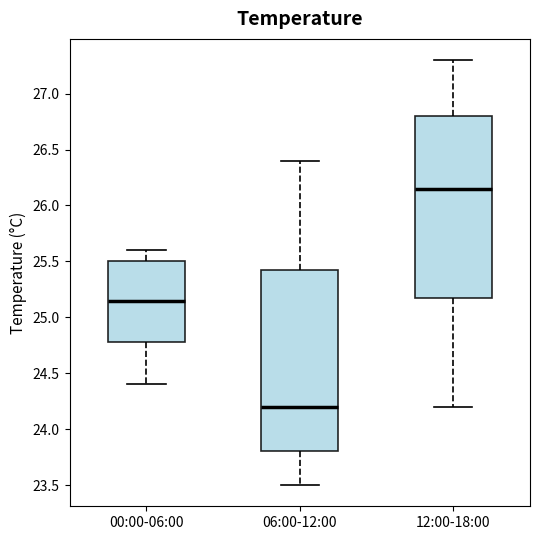

Which box has the lowest median line?

06:00-12:00